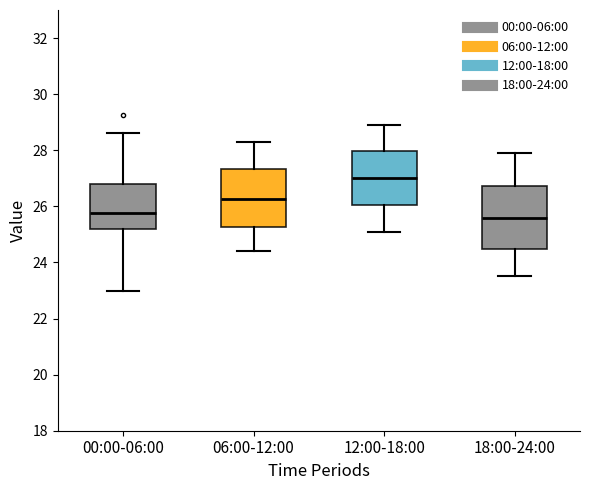

Where does the median line of the box for 18:00-24:00 sit on the y-axis? The values are not printed on the chart, so give them approximately, as read against the axis.

25.6